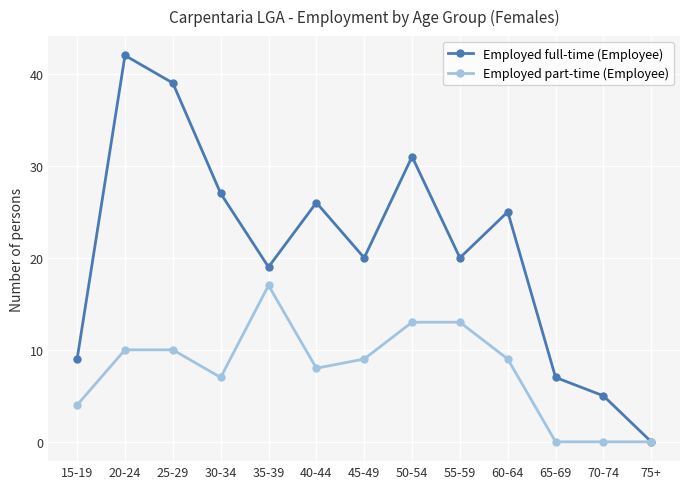

Is it true that Employed full-time (Employee) equals 31 at 50-54?

True